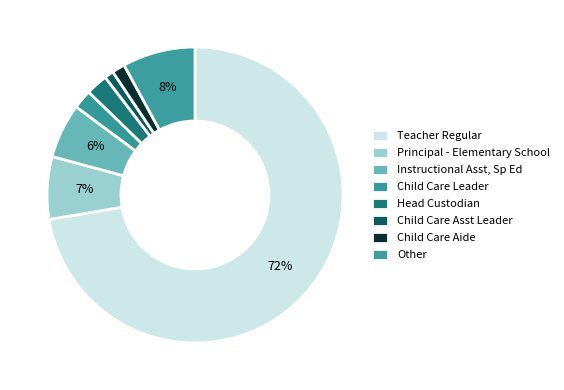

True or false: Principal - Elementary School accounts for 7% of the total.

True